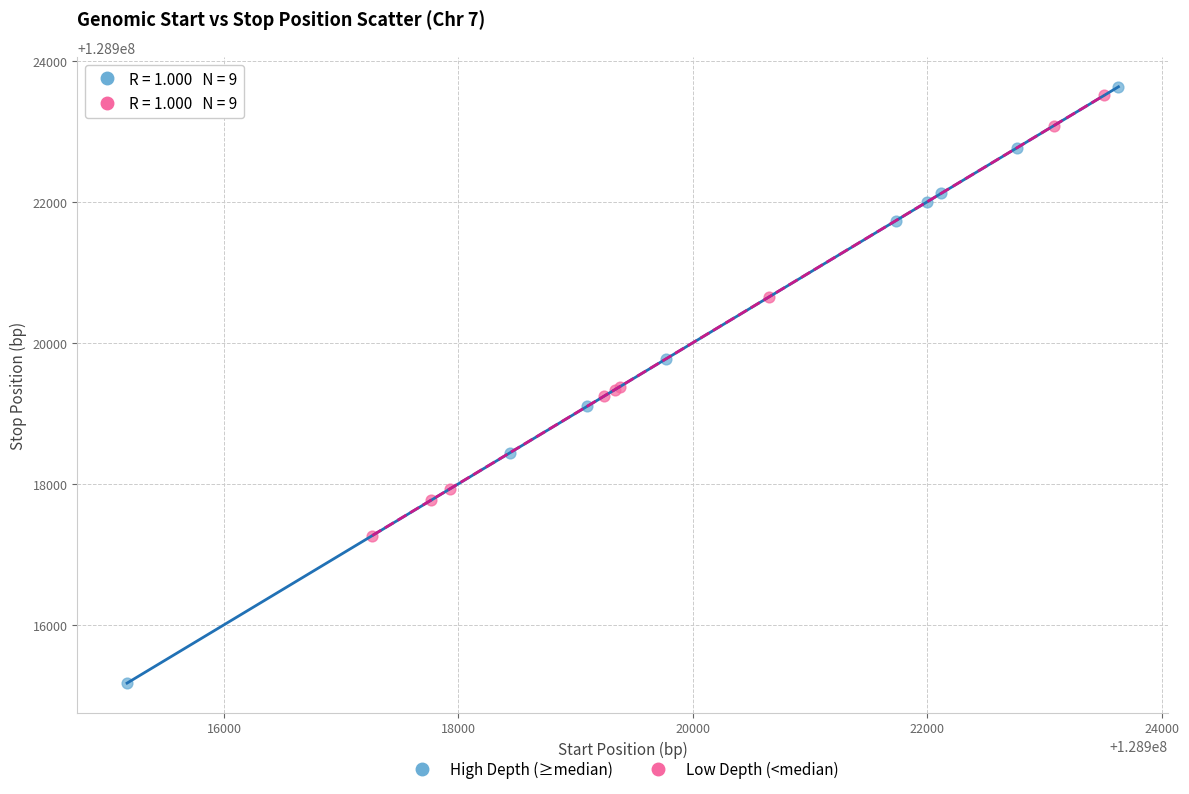

Which series contains the lowest Y value?

High Depth (≥median)